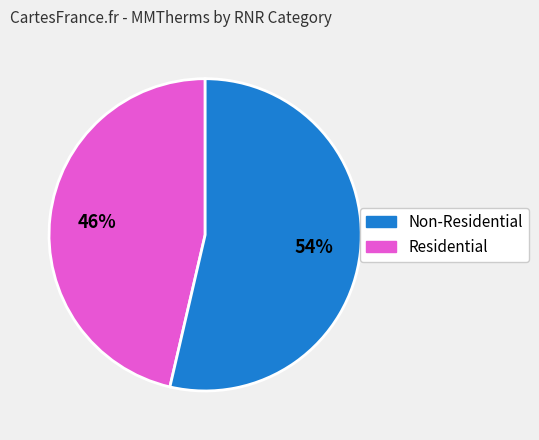

Is there a majority slice in this chart?

Yes